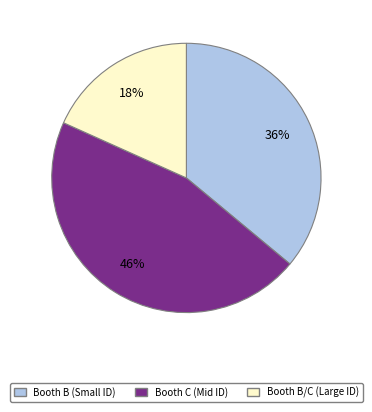

To the nearest percent, what is the average slice percentage?

33%